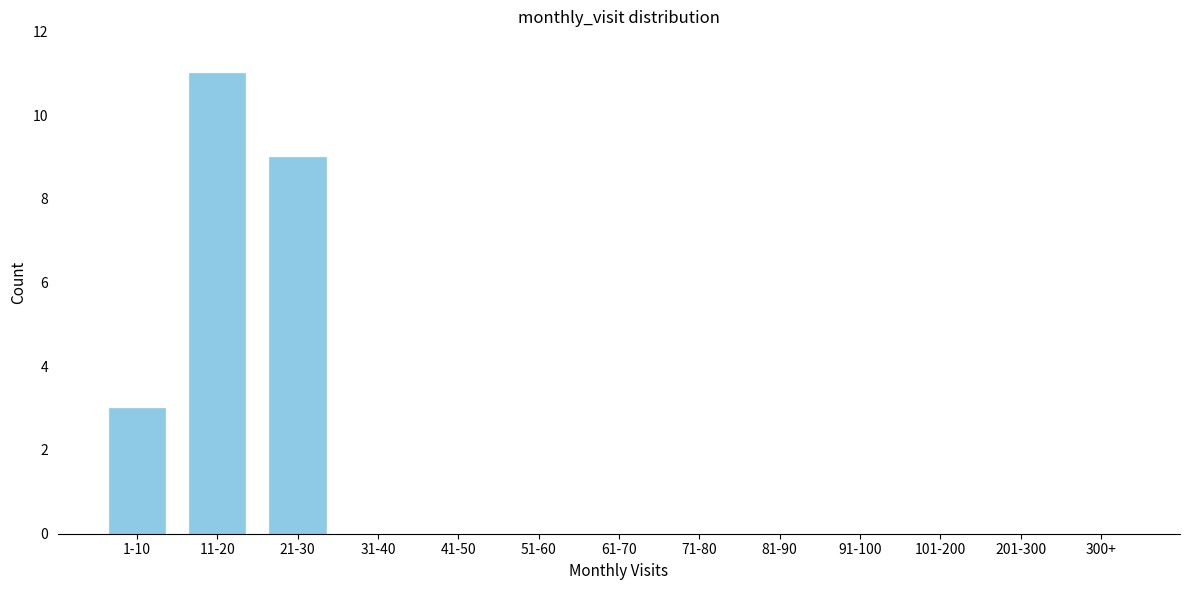

Reading left to right, what are all the values shown in this chart?

1-10=3	11-20=11	21-30=9	31-40=0	41-50=0	51-60=0	61-70=0	71-80=0	81-90=0	91-100=0	101-200=0	201-300=0	300+=0